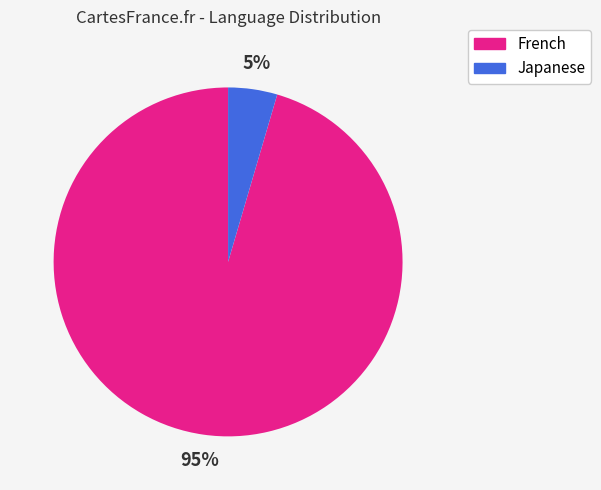

True or false: French accounts for 90% of the total.

False